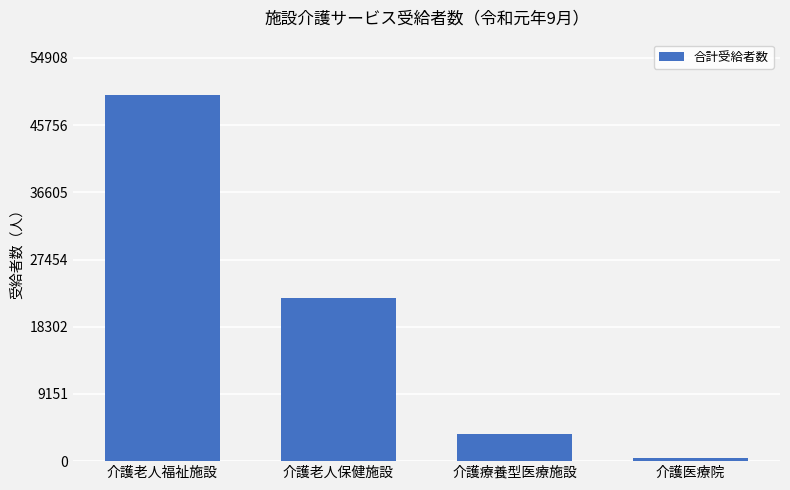

Rank the categories by value from highest to lowest.

介護老人福祉施設, 介護老人保健施設, 介護療養型医療施設, 介護医療院